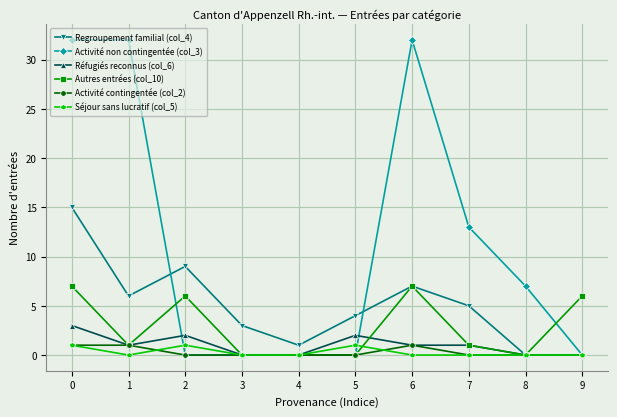

What is the greatest value displayed?

32